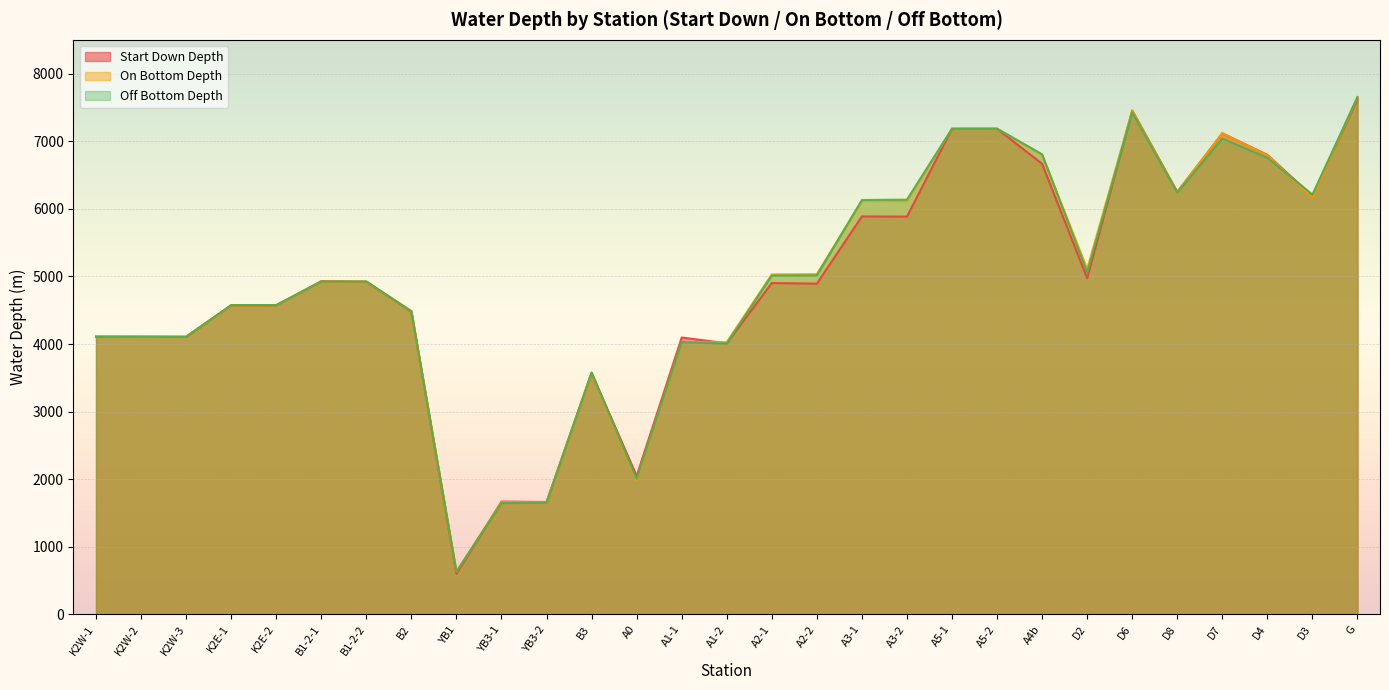

What is the difference between the On Bottom Depth values at D8 and A1-1?

2220